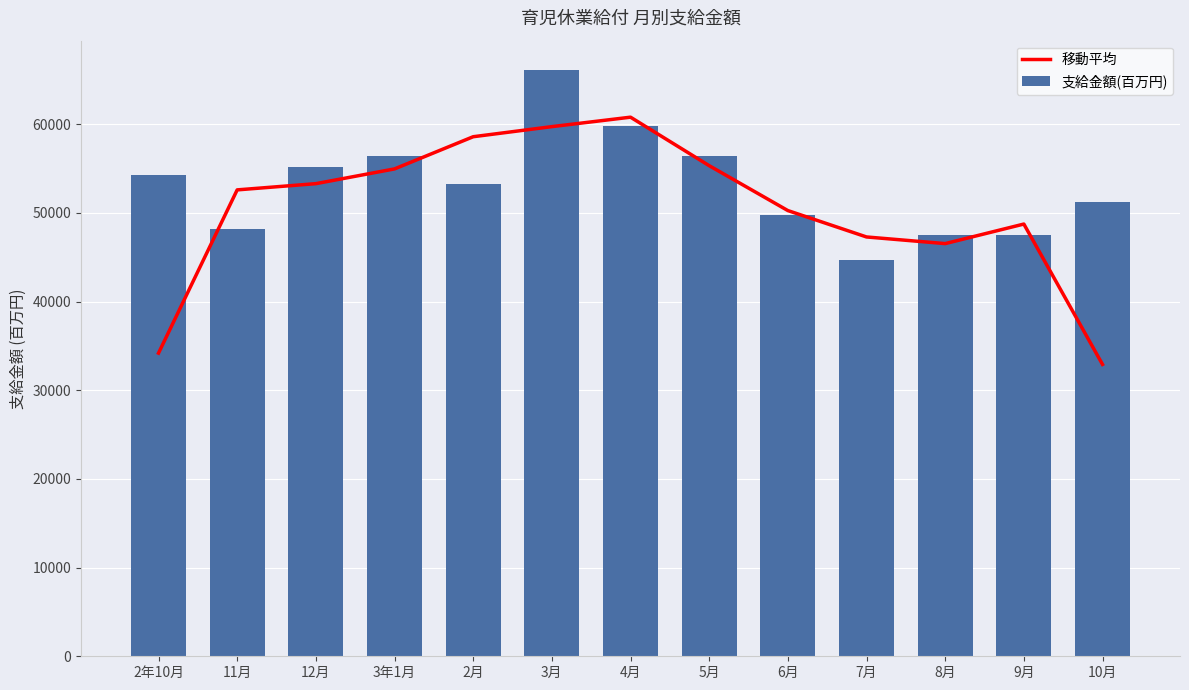

What is the label of the 9th bar from the left?

6月